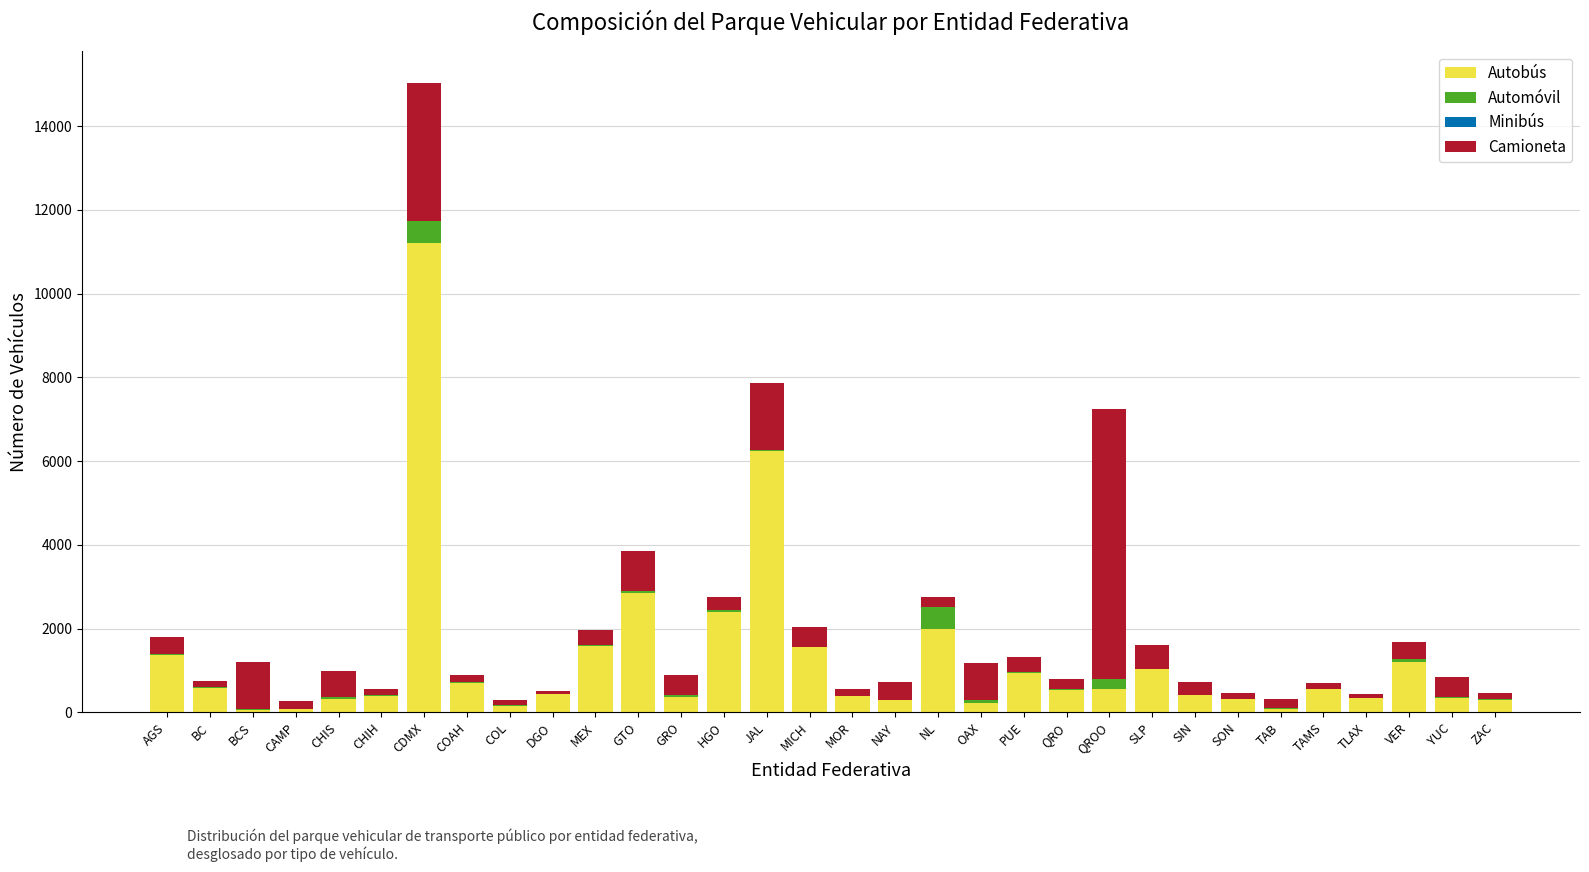

At which category is the sum across all series the highest?

CDMX